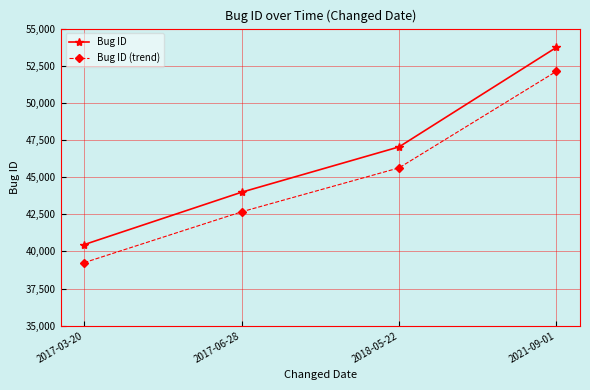

Rank the series by their maximum value, from lowest to highest.

Bug ID (trend), Bug ID